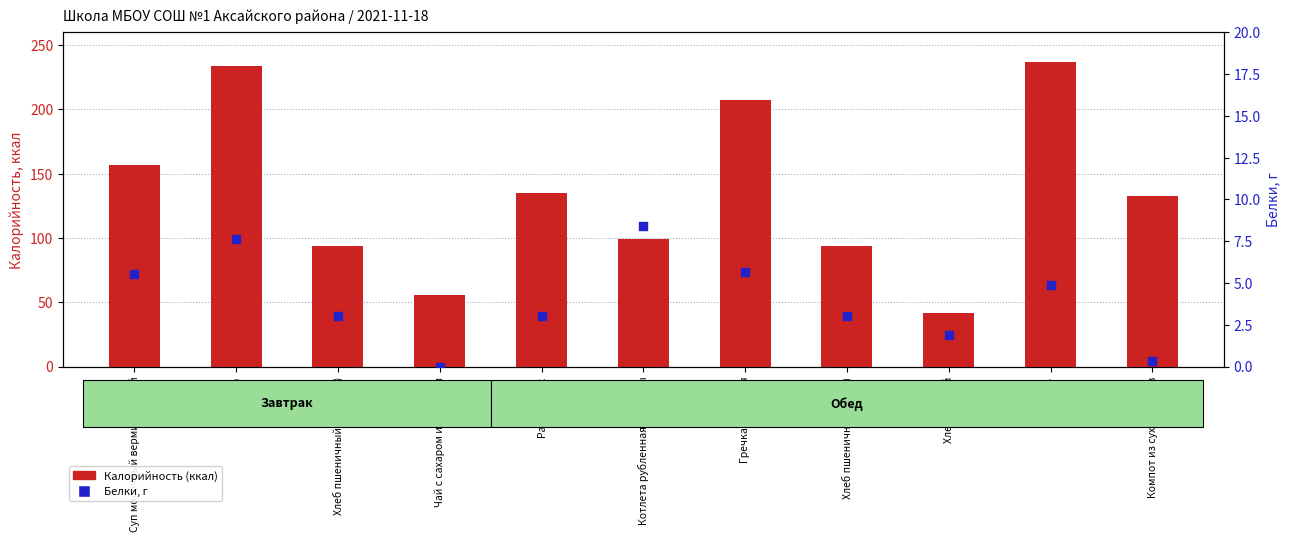

Is the value of Белки, г at Хлеб пшеничный (обед) greater than the value of Калорийность (ккал) at Котлета рубленная из птицы?

No